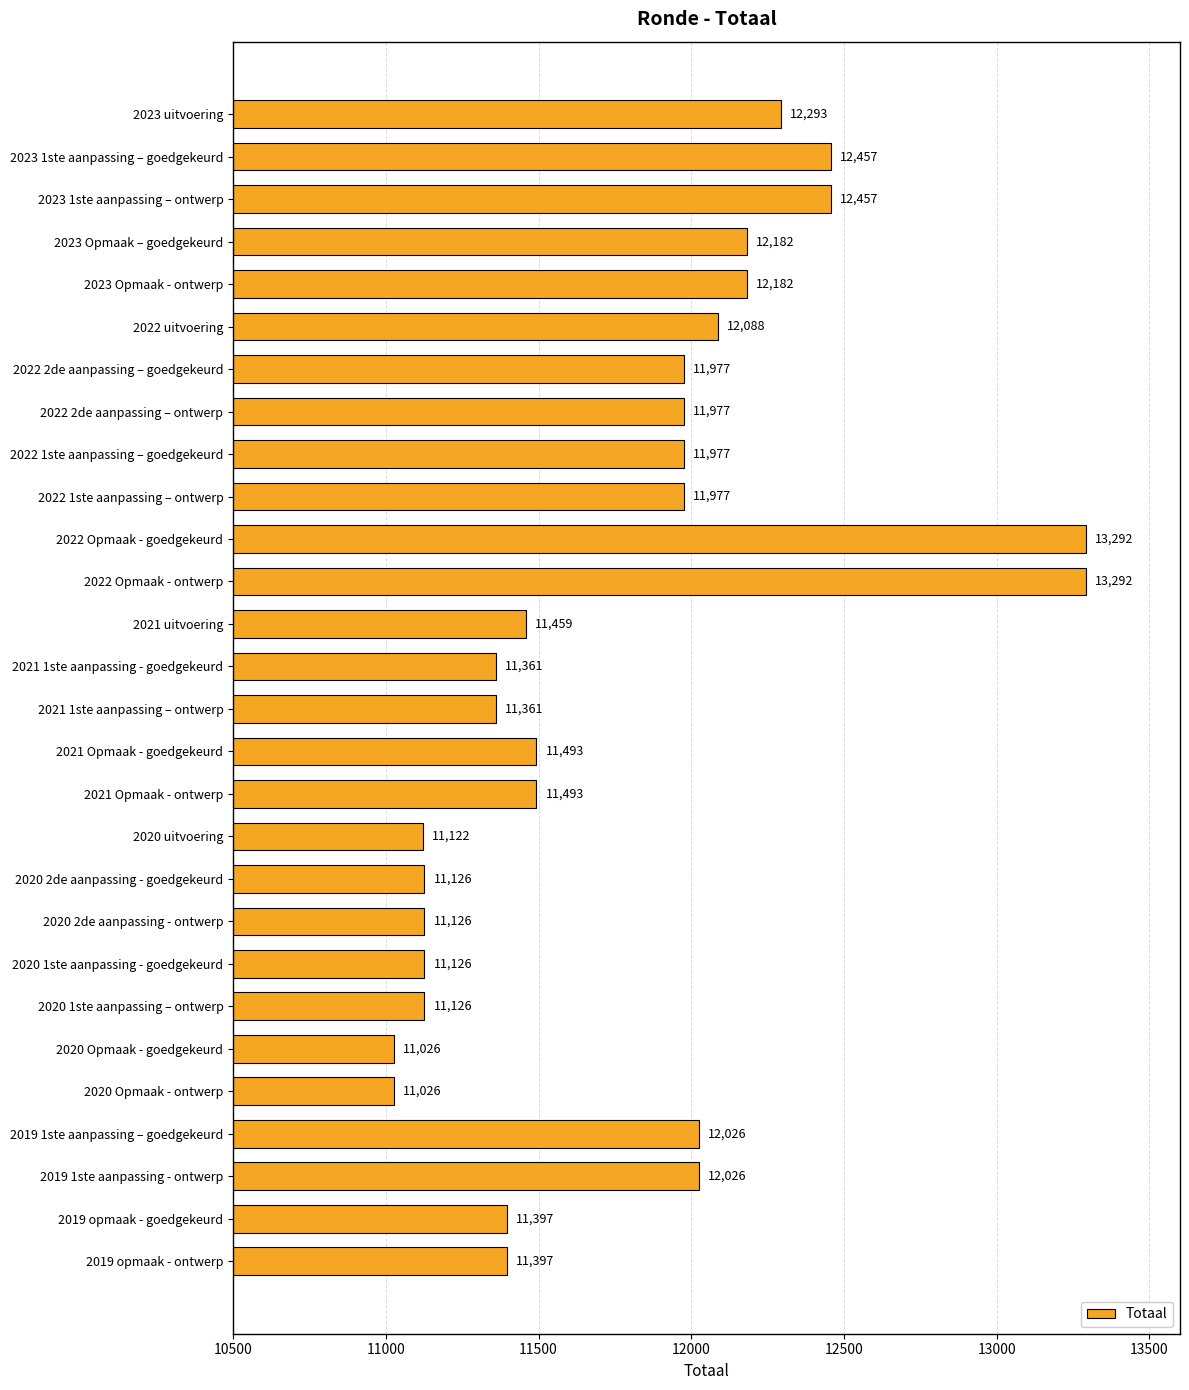

Reading top to bottom, extract all data points from this chart.

2023 uitvoering=12293	2023 1ste aanpassing – goedgekeurd=12457	2023 1ste aanpassing – ontwerp=12457	2023 Opmaak – goedgekeurd=12182	2023 Opmaak - ontwerp=12182	2022 uitvoering=12088	2022 2de aanpassing – goedgekeurd=11977	2022 2de aanpassing – ontwerp=11977	2022 1ste aanpassing – goedgekeurd=11977	2022 1ste aanpassing – ontwerp=11977	2022 Opmaak - goedgekeurd=13292	2022 Opmaak - ontwerp=13292	2021 uitvoering=11459	2021 1ste aanpassing - goedgekeurd=11361	2021 1ste aanpassing – ontwerp=11361	2021 Opmaak - goedgekeurd=11493	2021 Opmaak - ontwerp=11493	2020 uitvoering=11122	2020 2de aanpassing - goedgekeurd=11126	2020 2de aanpassing - ontwerp=11126	2020 1ste aanpassing - goedgekeurd=11126	2020 1ste aanpassing – ontwerp=11126	2020 Opmaak - goedgekeurd=11026	2020 Opmaak - ontwerp=11026	2019 1ste aanpassing – goedgekeurd=12026	2019 1ste aanpassing - ontwerp=12026	2019 opmaak - goedgekeurd=11397	2019 opmaak - ontwerp=11397